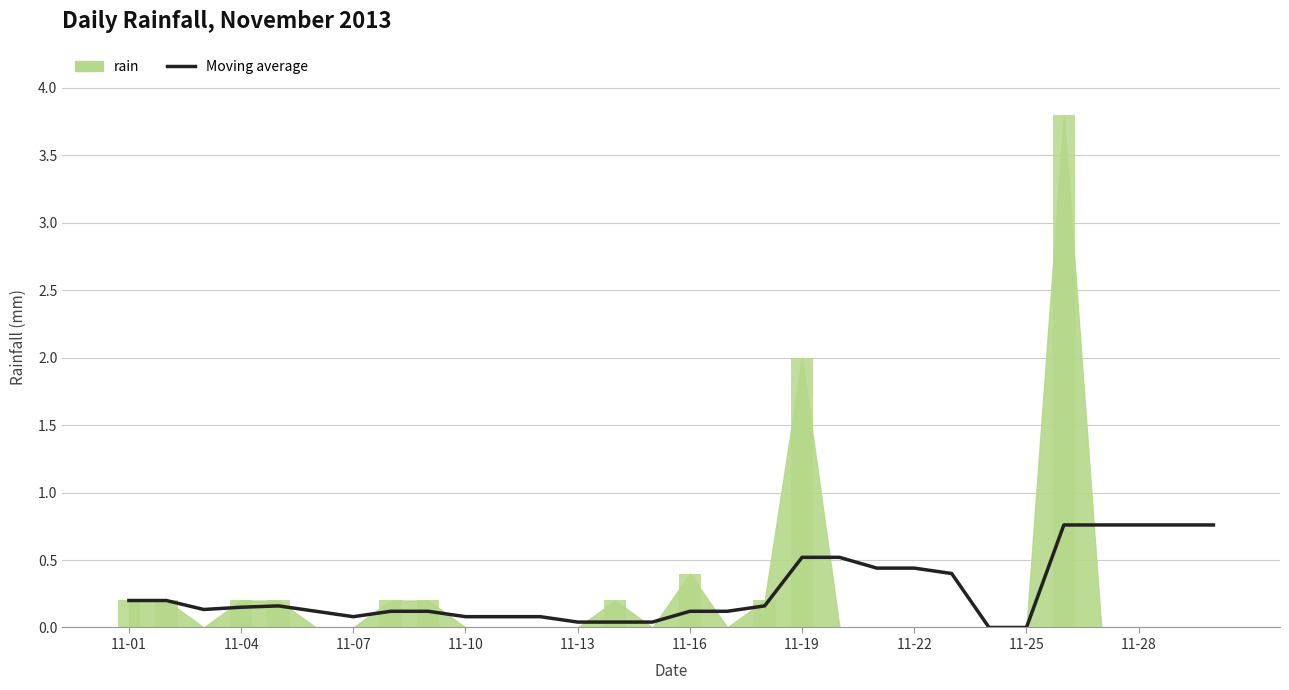

Is it true that the value at 11-04 is 0.2?

True